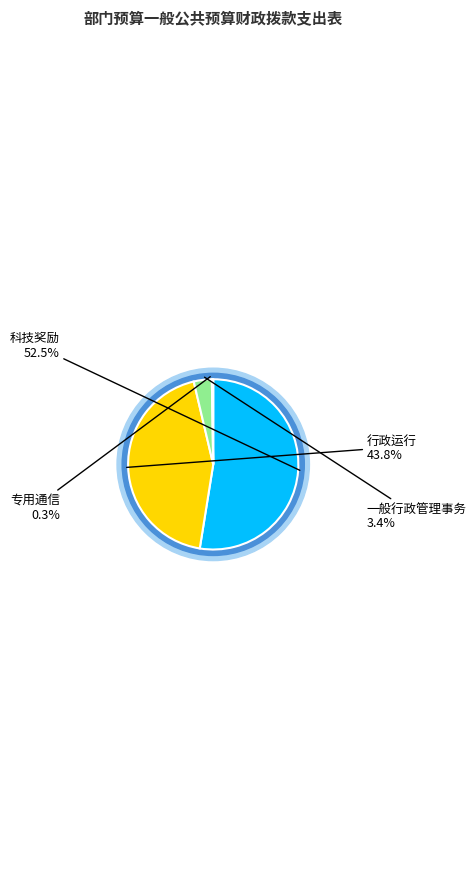

Rank the categories by value from lowest to highest.

专用通信, 一般行政管理事务, 行政运行, 科技奖励